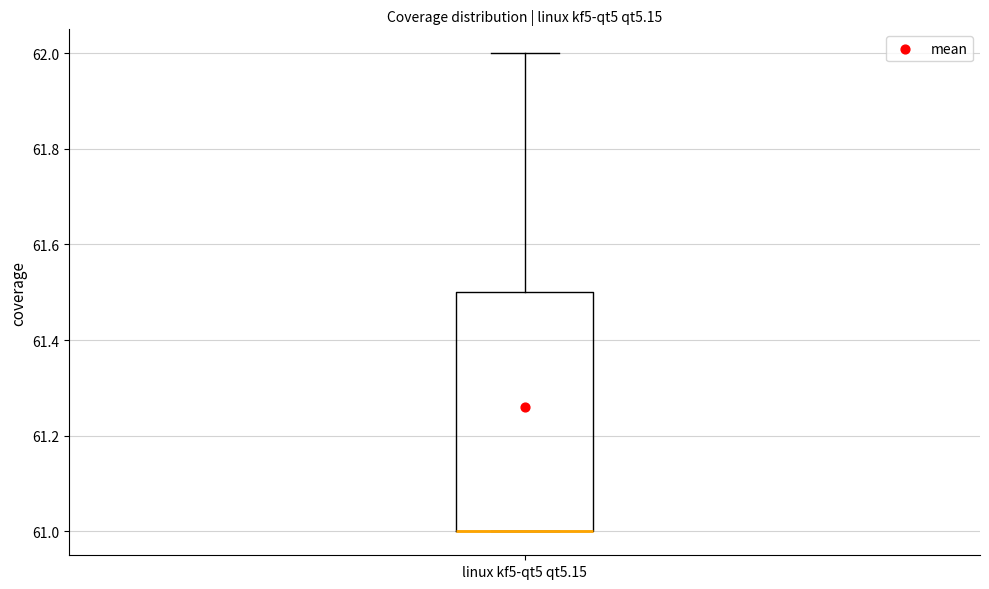

Where is the upper edge of the box for linux kf5-qt5 qt5.15 on the y-axis? The values are not printed on the chart, so give them approximately, as read against the axis.

61.5